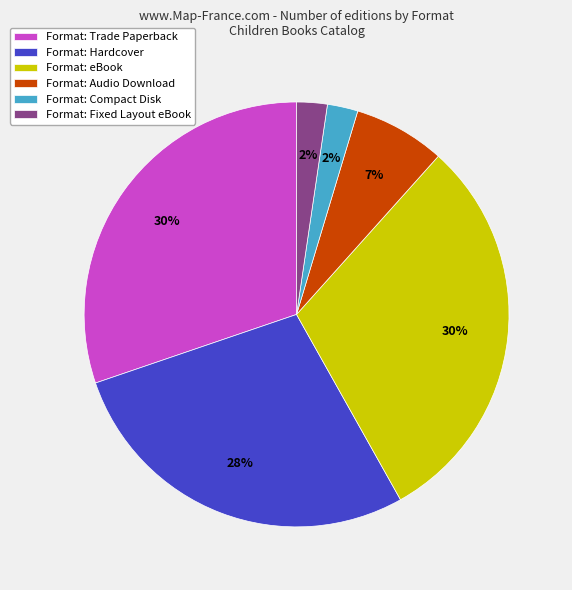

Is there any slice that represents more than half of the pie?

No